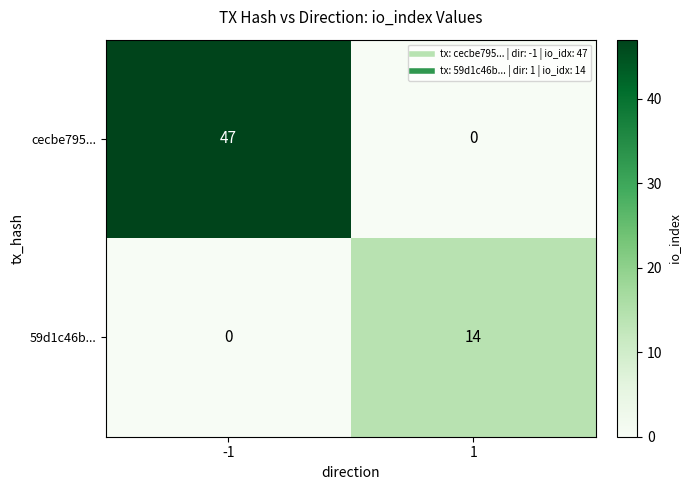

Rank the series at -1 from highest to lowest value.

cecbe795..., 59d1c46b...